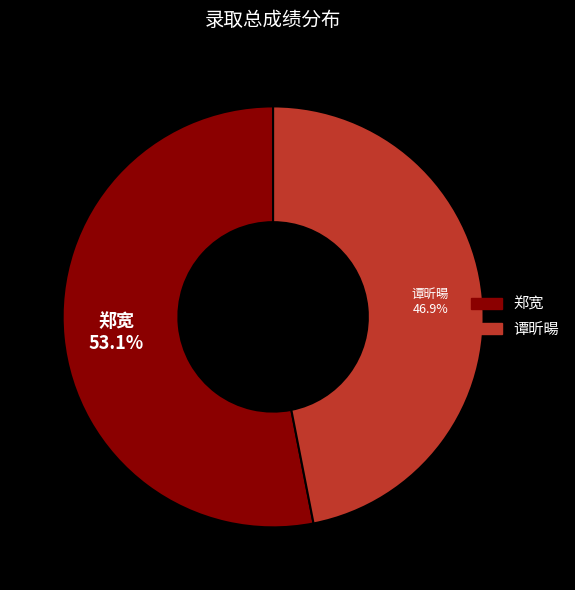

What percentage do 谭昕暘 and 郑宽 together represent?

100.0%